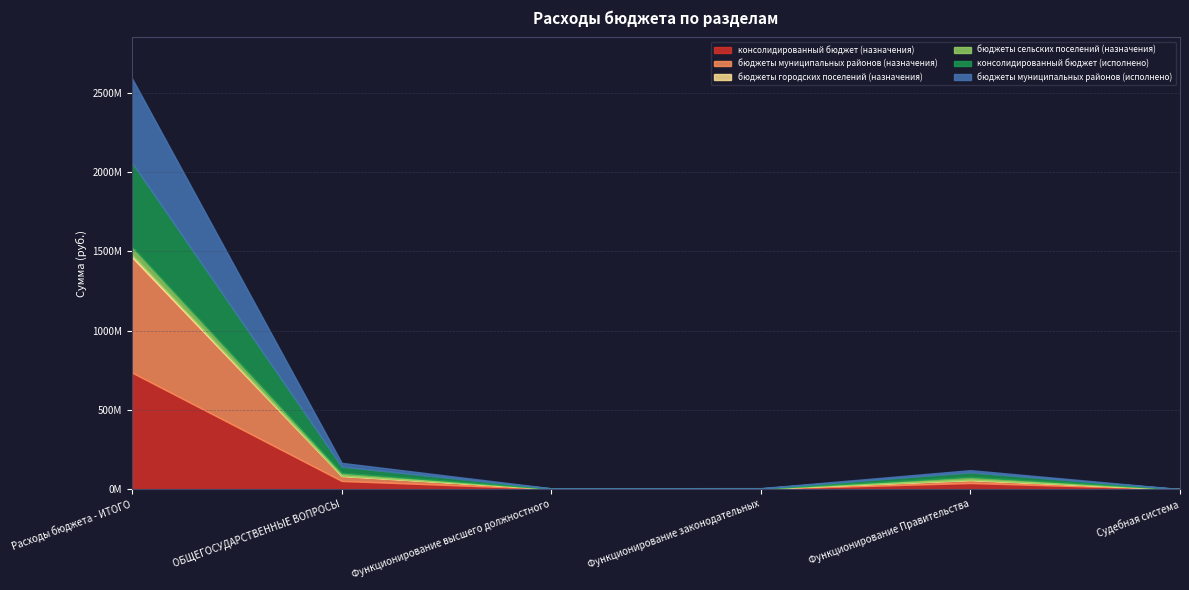

At 200, list the series in order from smallest to largest.

бюджеты городских поселений (назначения), бюджеты сельских поселений (назначения), консолидированный бюджет (исполнено), бюджеты муниципальных районов (исполнено), бюджеты муниципальных районов (назначения), консолидированный бюджет (назначения)